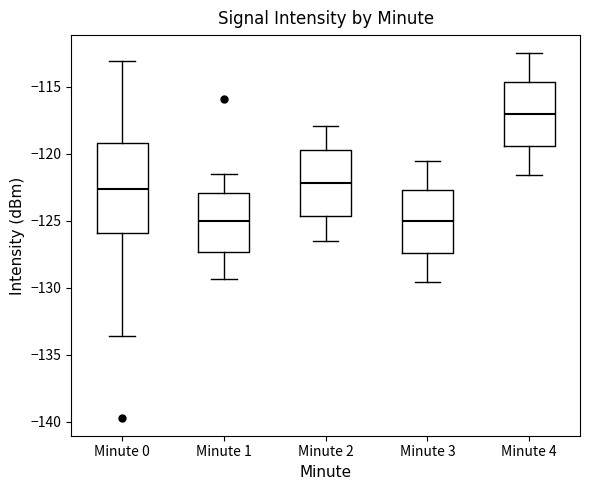

Comparing the boxes themselves (not the whiskers), which one is the tallest?

Minute 0